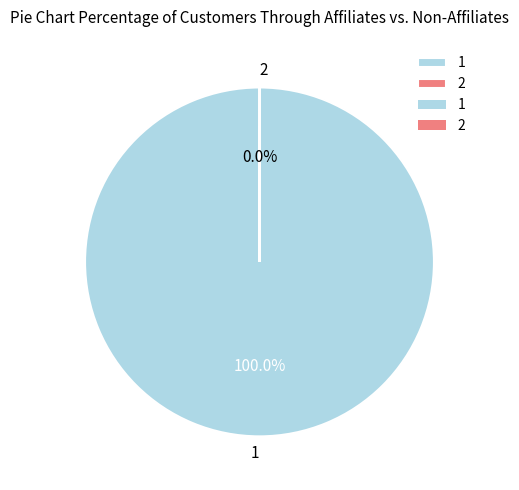

To the nearest percent, what portion does 1 represent?

100%